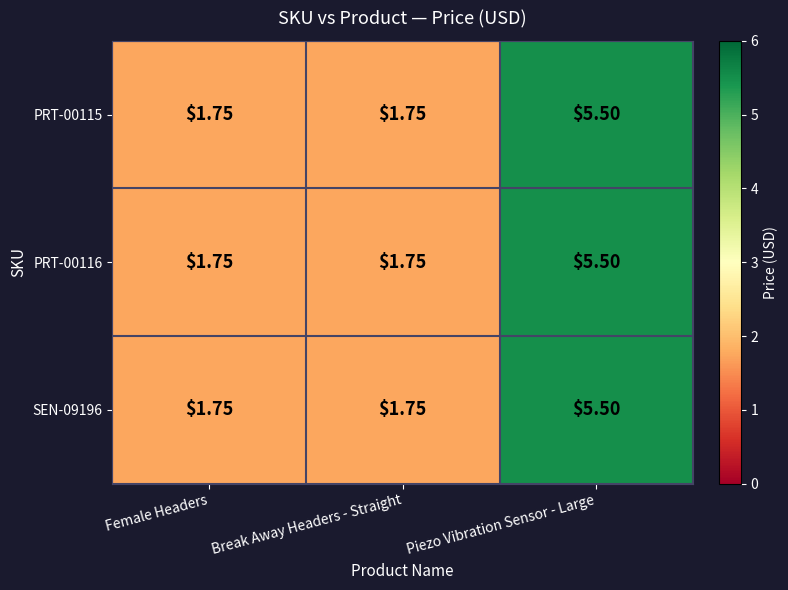

Reading left to right, transcribe all the data shown in this chart.

PRT-00115: Female Headers=1.8	Break Away Headers - Straight=1.8	Piezo Vibration Sensor - Large=5.5
PRT-00116: Female Headers=1.8	Break Away Headers - Straight=1.8	Piezo Vibration Sensor - Large=5.5
SEN-09196: Female Headers=1.8	Break Away Headers - Straight=1.8	Piezo Vibration Sensor - Large=5.5